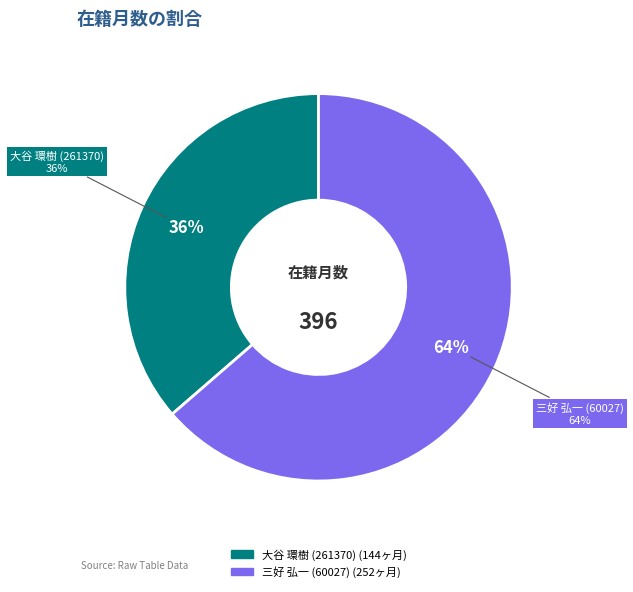

To the nearest percent, what is the difference between the largest and smallest slice percentages?

27%